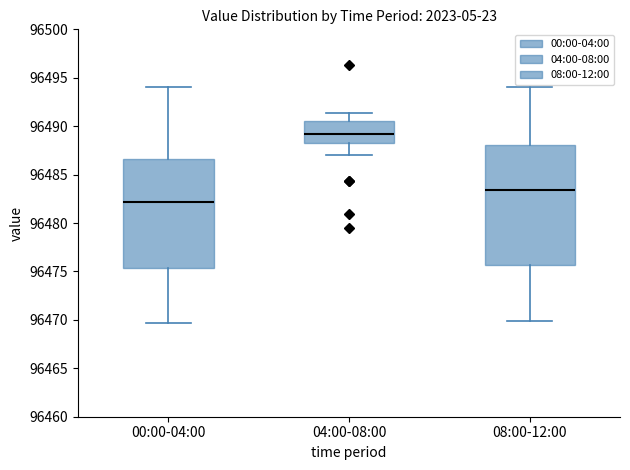

Where does the lower whisker of the box for 00:00-04:00 end on the y-axis? The values are not printed on the chart, so give them approximately, as read against the axis.

96469.5